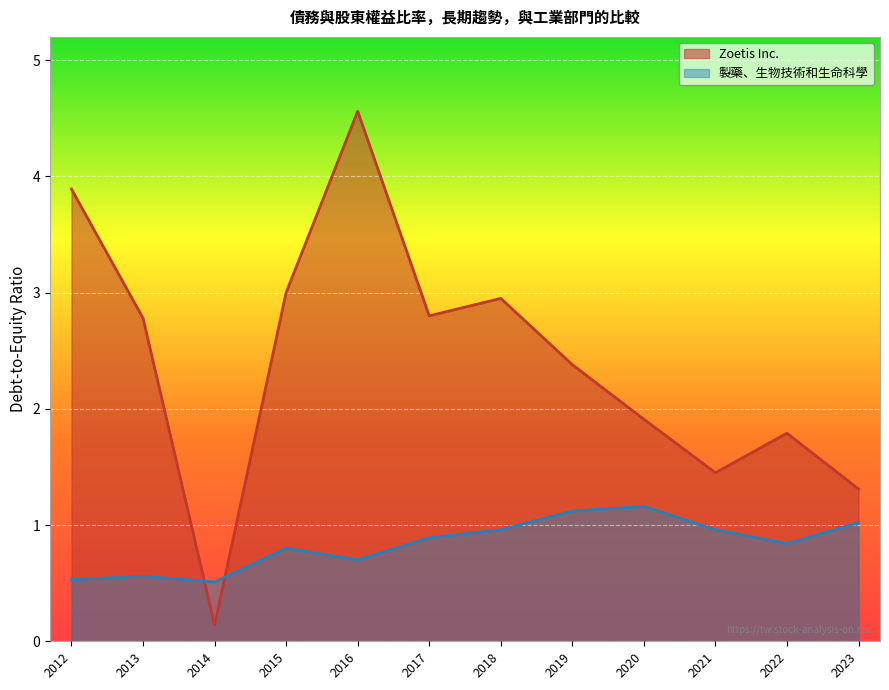

Reading left to right, list all the values displayed in this chart.

Zoetis Inc.: 2012=3.9	2013=2.8	2014=0.1	2015=3.0	2016=4.6	2017=2.8	2018=3.0	2019=2.4	2020=1.9	2021=1.4	2022=1.8	2023=1.3
製藥、生物技術和生命科學: 2012=0.5	2013=0.6	2014=0.5	2015=0.8	2016=0.7	2017=0.9	2018=1.0	2019=1.1	2020=1.2	2021=1.0	2022=0.8	2023=1.0